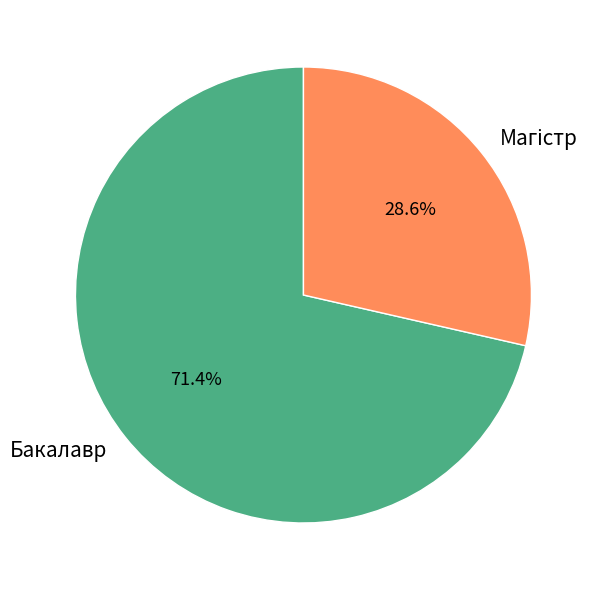

Which category has the biggest portion of the pie?

Бакалавр